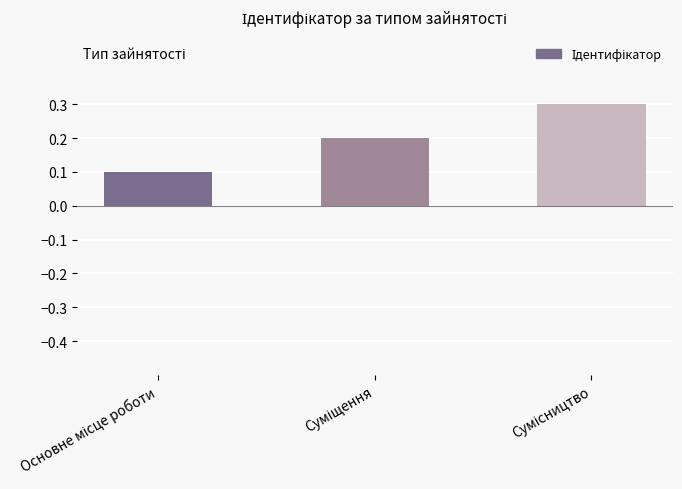

What is the value of the 3rd bar from the left?

0.3